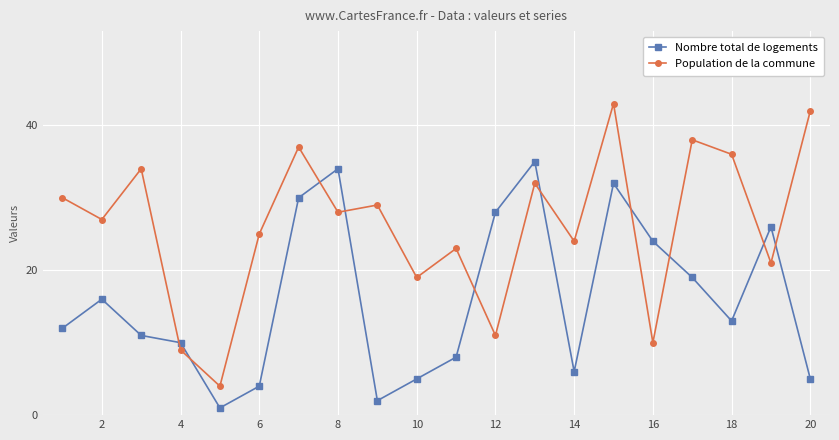

Reading left to right, list all the values displayed in this chart.

Nombre total de logements: 12	16	11	10	1	4	30	34	2	5	8	28	35	6	32	24	19	13	26	5
Population de la commune: 30	27	34	9	4	25	37	28	29	19	23	11	32	24	43	10	38	36	21	42